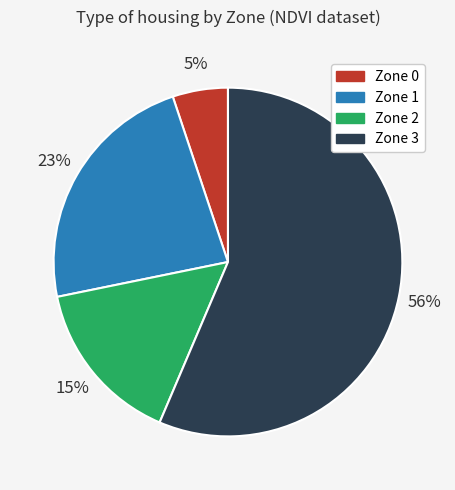

The Zone 3 slice represents 48% of the pie. True or false?

False